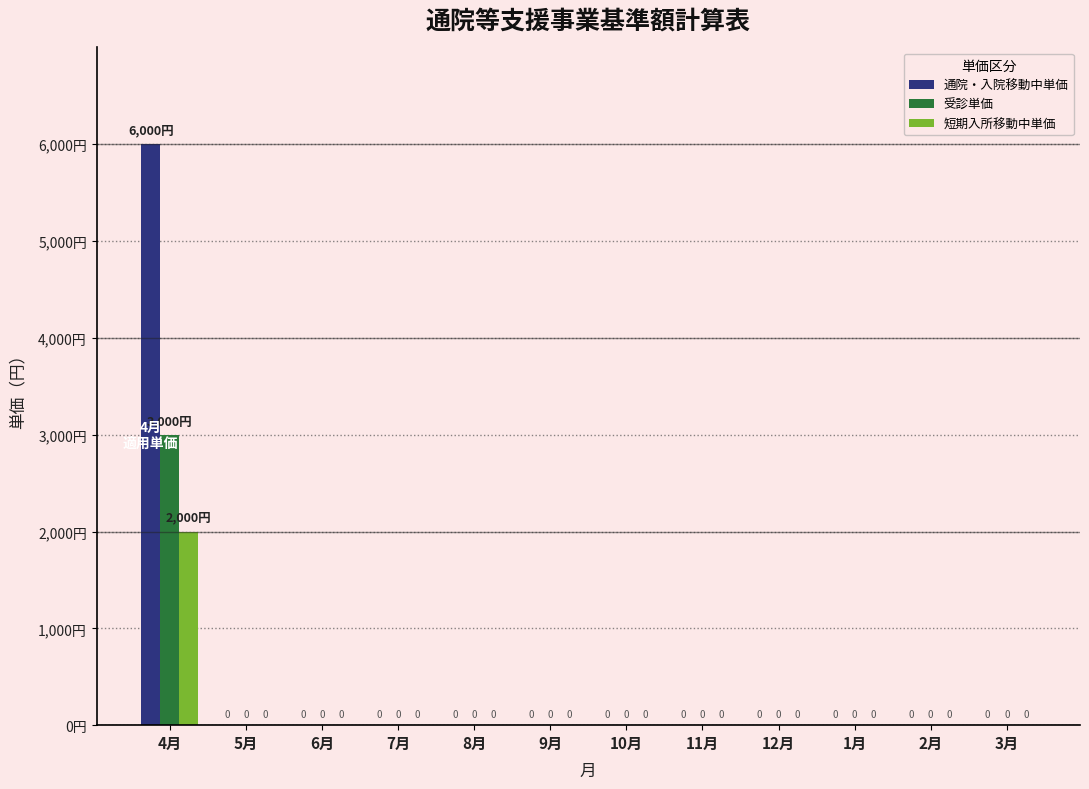

Between 4月 and 1月, which series saw the biggest shift?

通院・入院移動中単価